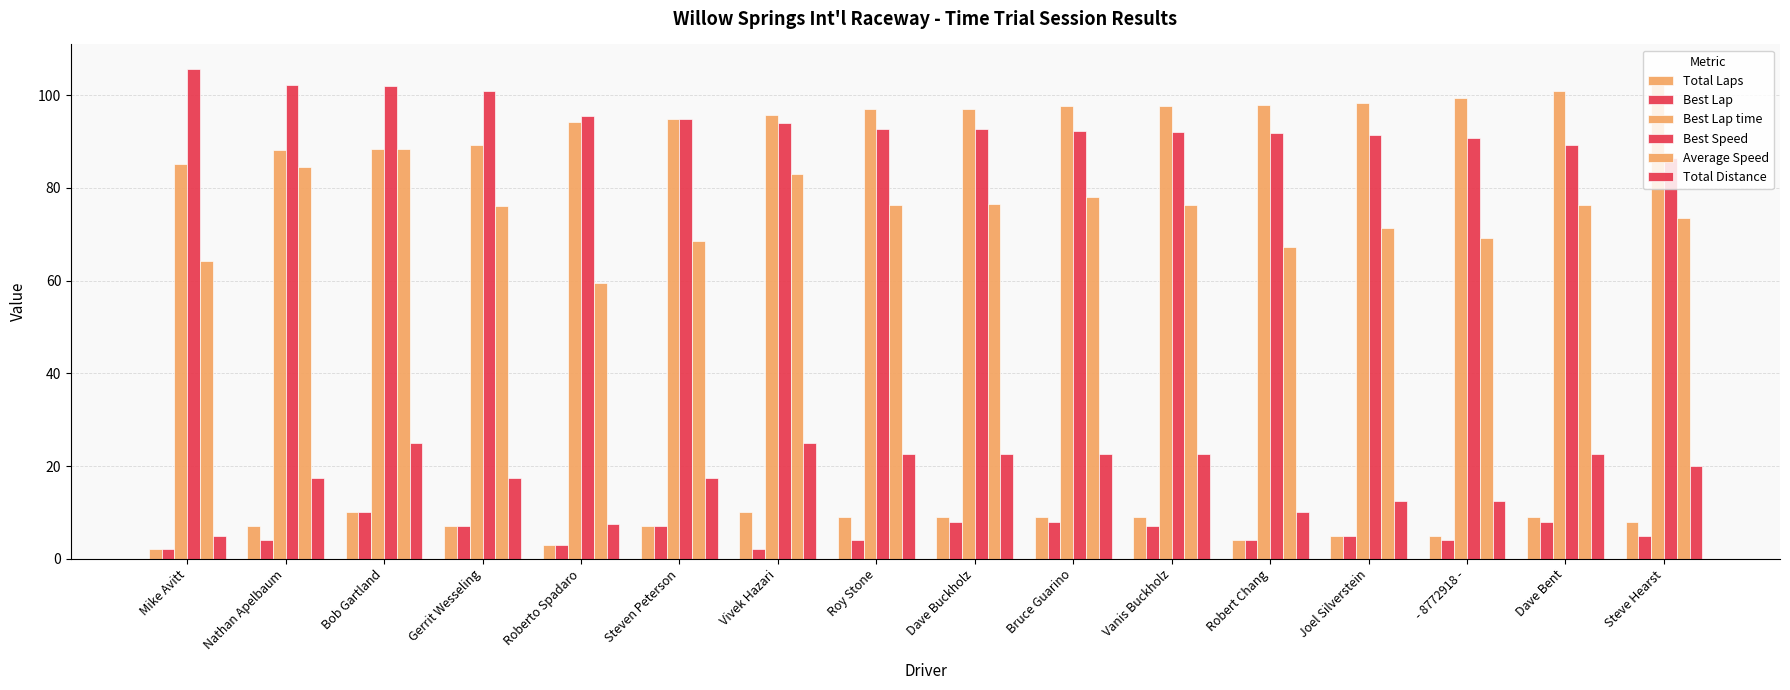

Count the number of categories in the chart.

16